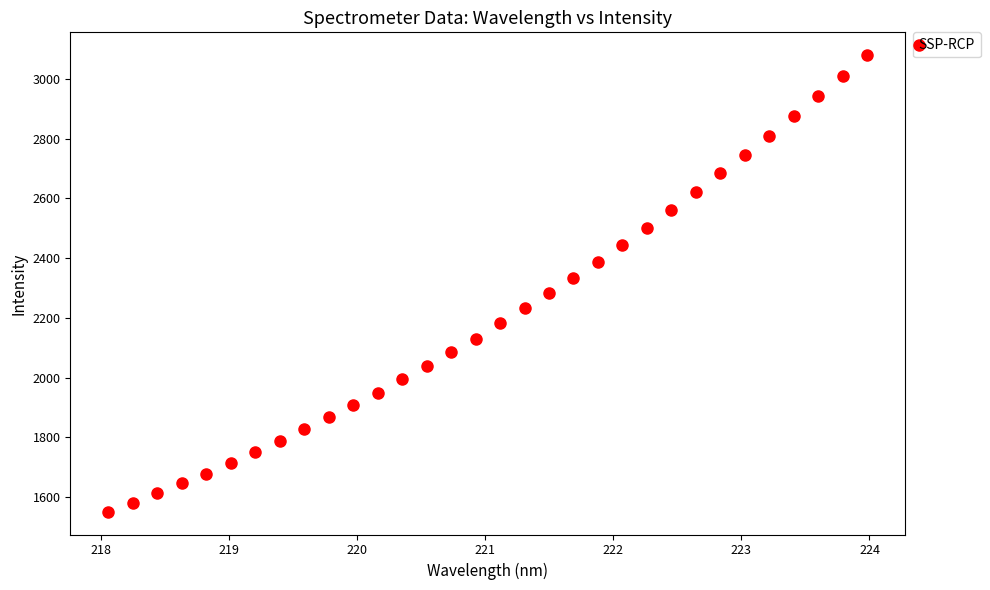

What is the range of Y values (max minus min)?

1527.8